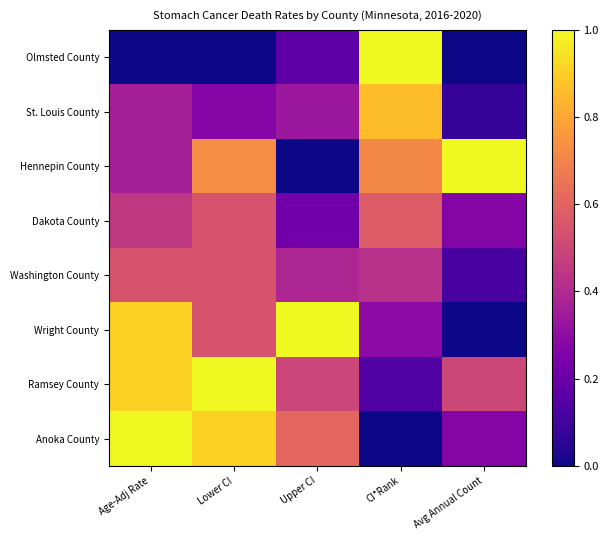

Rank the series at Lower CI from lowest to highest value.

Olmsted County, St. Louis County, Dakota County, Washington County, Wright County, Hennepin County, Anoka County, Ramsey County